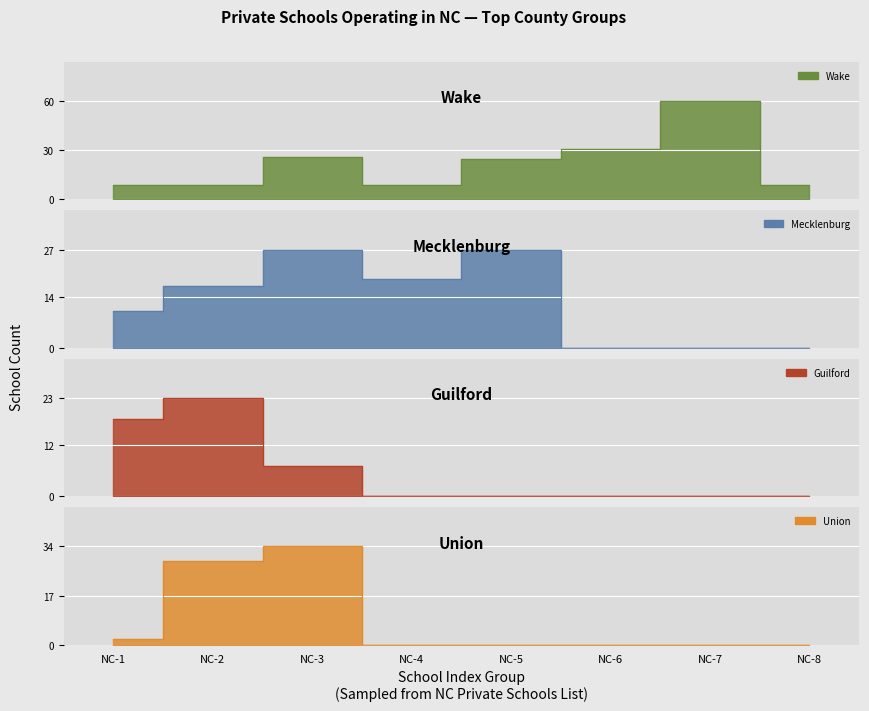

After their last crossing, which series has the higher values: Mecklenburg or Guilford?

Mecklenburg